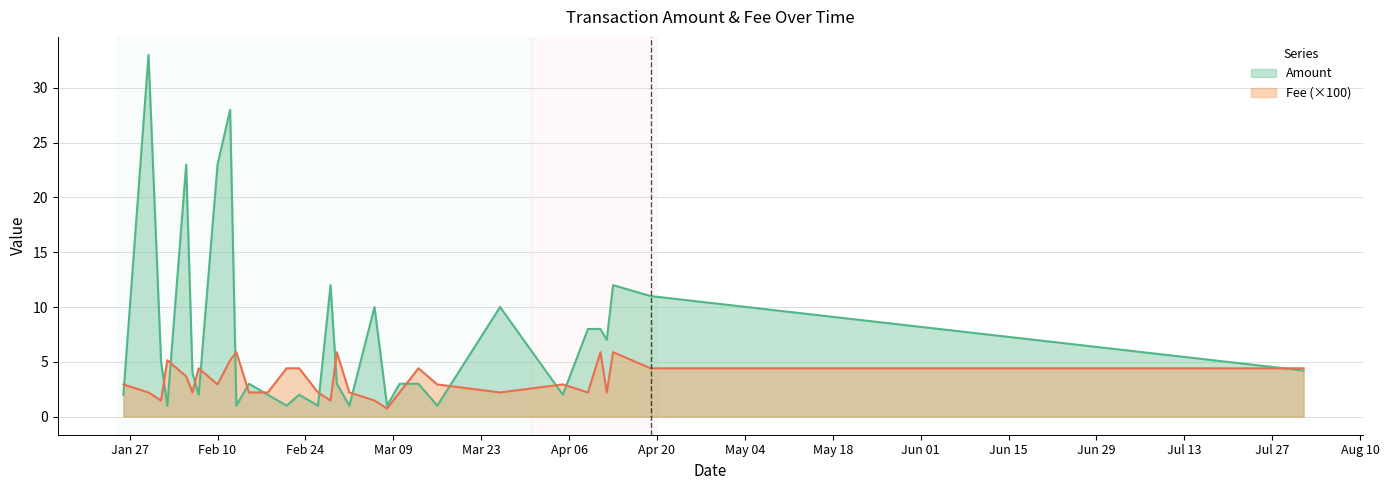

At 2020-04-13, list the series in order from largest to smallest.

Amount, Fee